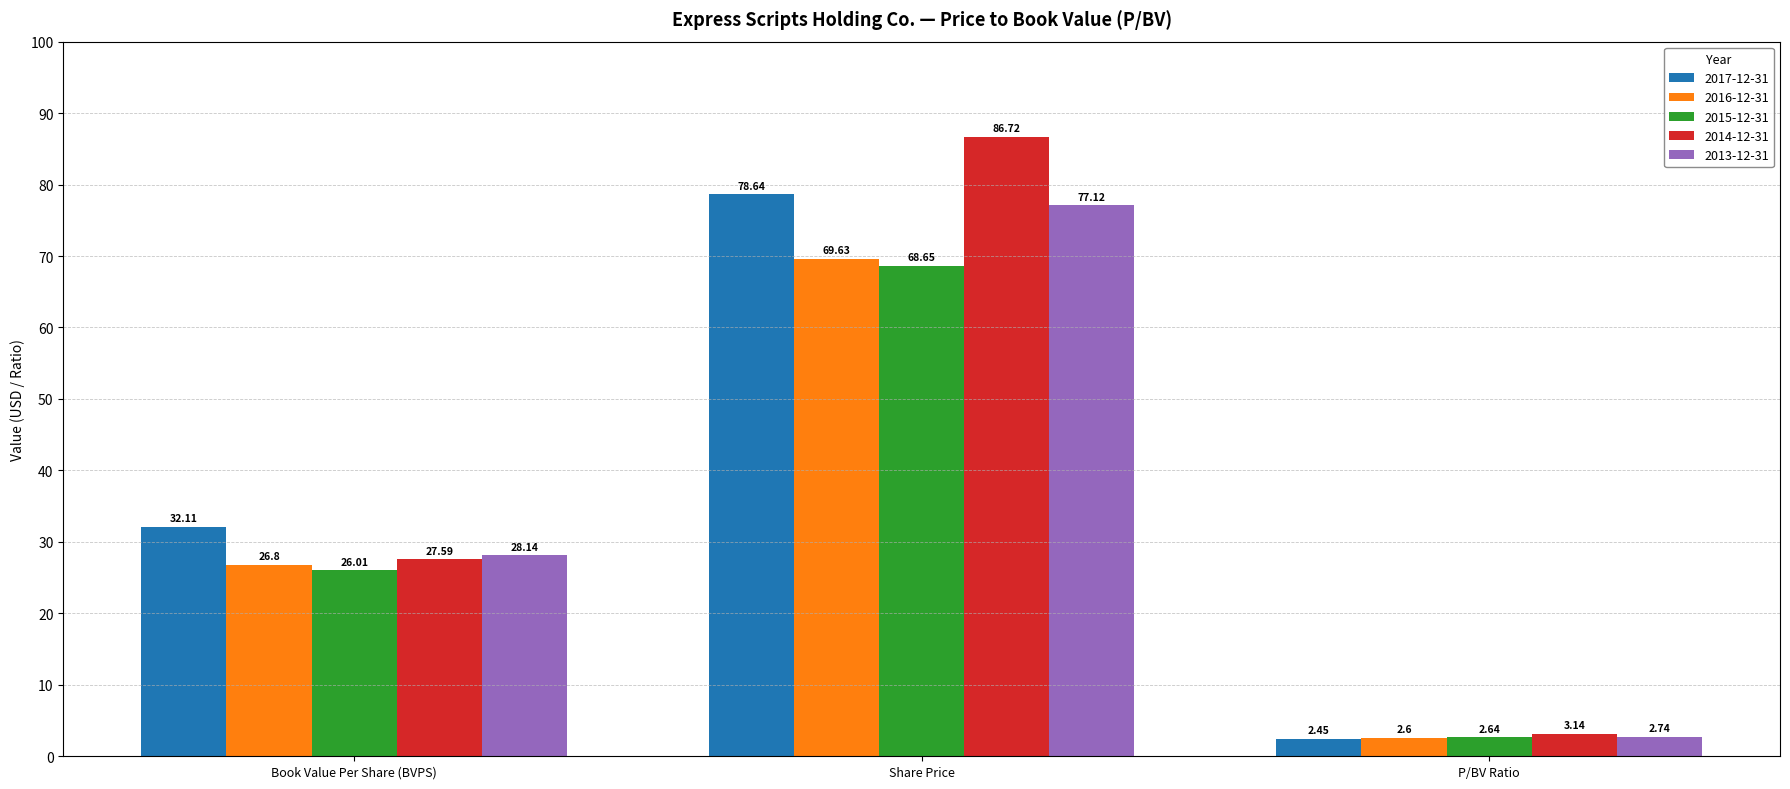

Rank the series at Share Price from lowest to highest value.

2015-12-31, 2016-12-31, 2013-12-31, 2017-12-31, 2014-12-31